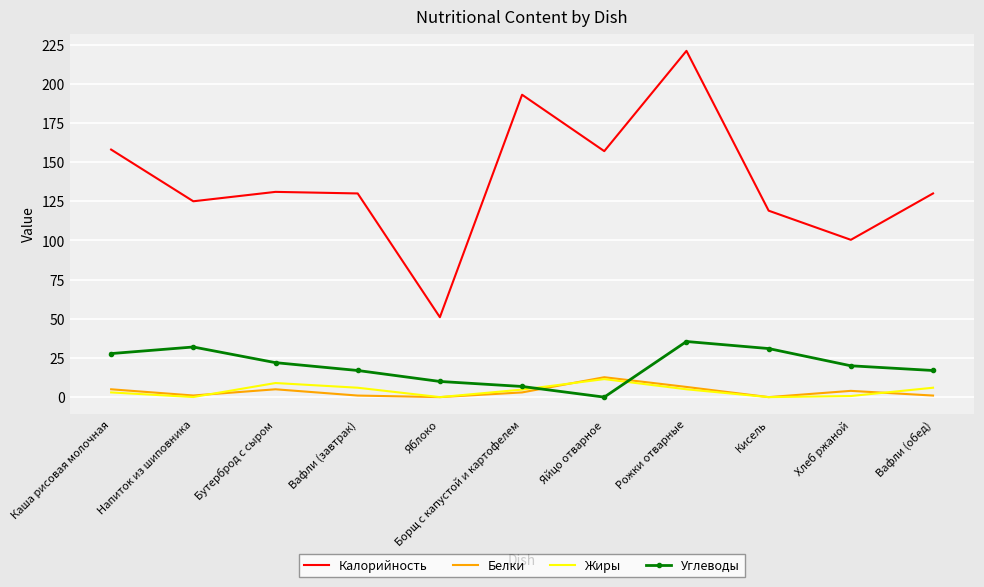

What position from the right is Вафли (обед)?

1